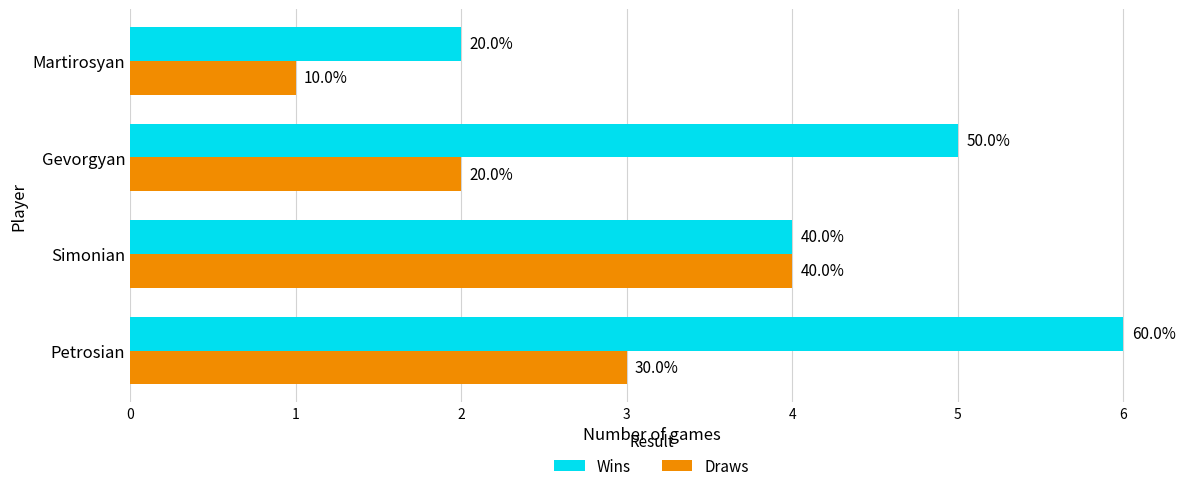

What are all the series names shown in the legend?

Wins, Draws